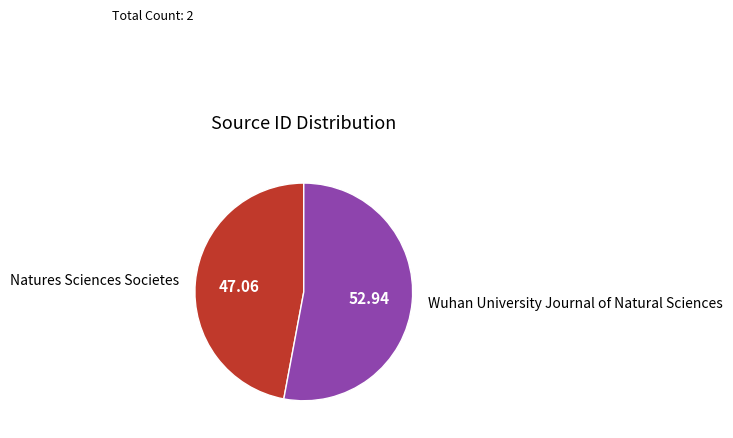

What is the smallest slice in the pie chart?

Natures Sciences Societes